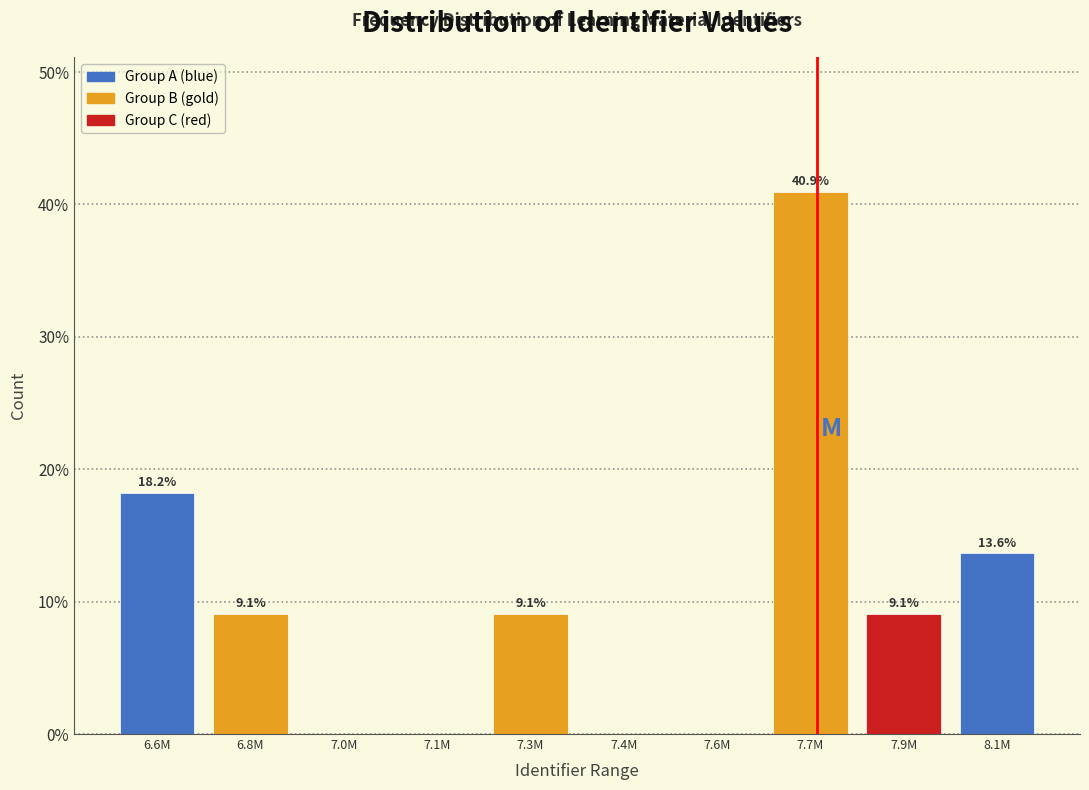

Reading left to right, transcribe all the data shown in this chart.

6.6M=18.2	6.8M=9.1	7.0M=0.0	7.1M=0.0	7.3M=9.1	7.4M=0.0	7.6M=0.0	7.7M=40.9	7.9M=9.1	8.1M=13.6